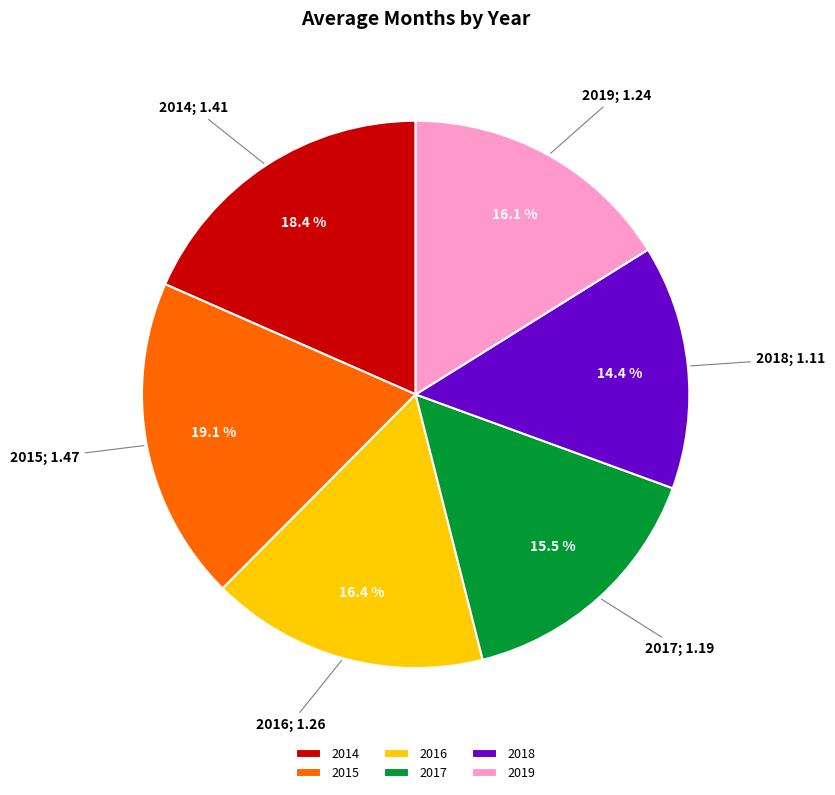

Between 2019 and 2017, which is larger?

2019